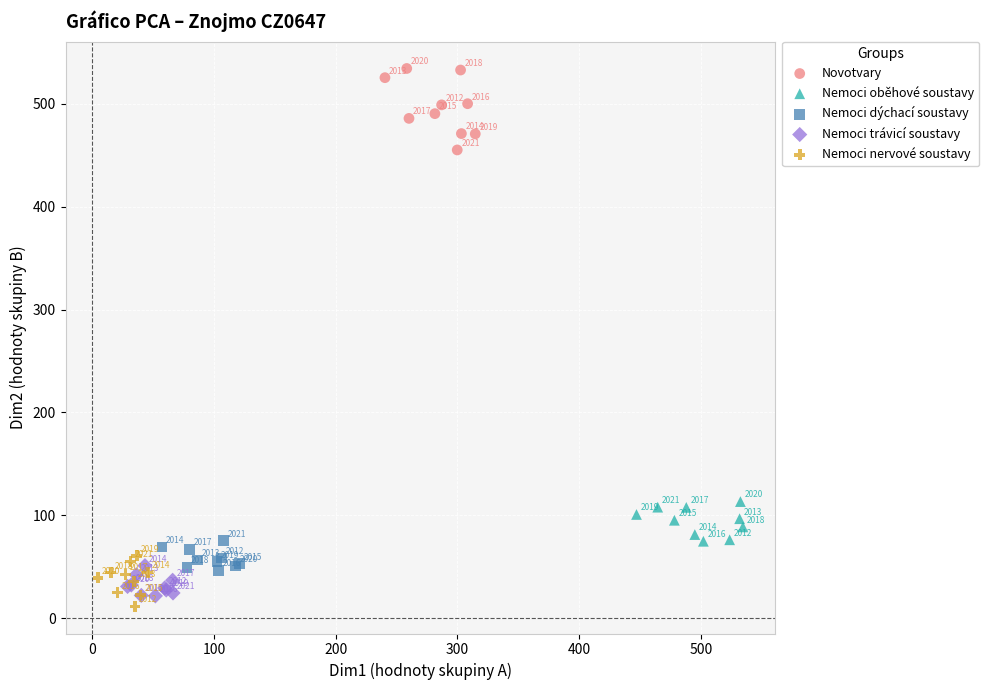

Which series reaches the maximum Y coordinate?

Novotvary